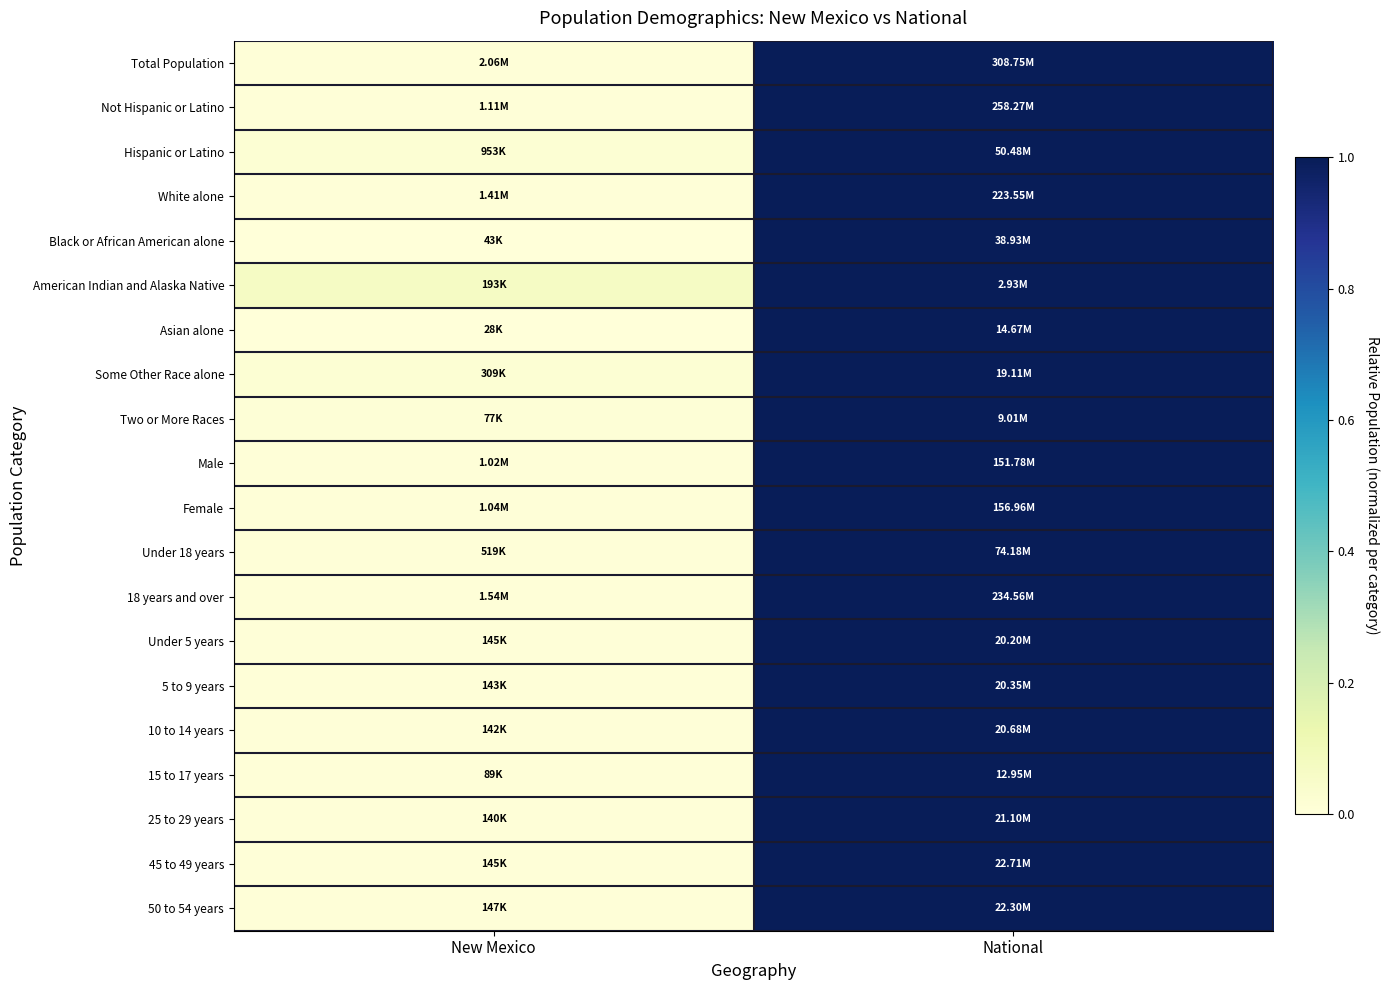

Reading right to left, list all the values displayed in this chart.

Total Population: National=1.0	New Mexico=0.0
Not Hispanic or Latino: National=1.0	New Mexico=0.0
Hispanic or Latino: National=1.0	New Mexico=0.0
White alone: National=1.0	New Mexico=0.0
Black or African American alone: National=1.0	New Mexico=0.0
American Indian and Alaska Native: National=1.0	New Mexico=0.1
Asian alone: National=1.0	New Mexico=0.0
Some Other Race alone: National=1.0	New Mexico=0.0
Two or More Races: National=1.0	New Mexico=0.0
Male: National=1.0	New Mexico=0.0
Female: National=1.0	New Mexico=0.0
Under 18 years: National=1.0	New Mexico=0.0
18 years and over: National=1.0	New Mexico=0.0
Under 5 years: National=1.0	New Mexico=0.0
5 to 9 years: National=1.0	New Mexico=0.0
10 to 14 years: National=1.0	New Mexico=0.0
15 to 17 years: National=1.0	New Mexico=0.0
25 to 29 years: National=1.0	New Mexico=0.0
45 to 49 years: National=1.0	New Mexico=0.0
50 to 54 years: National=1.0	New Mexico=0.0